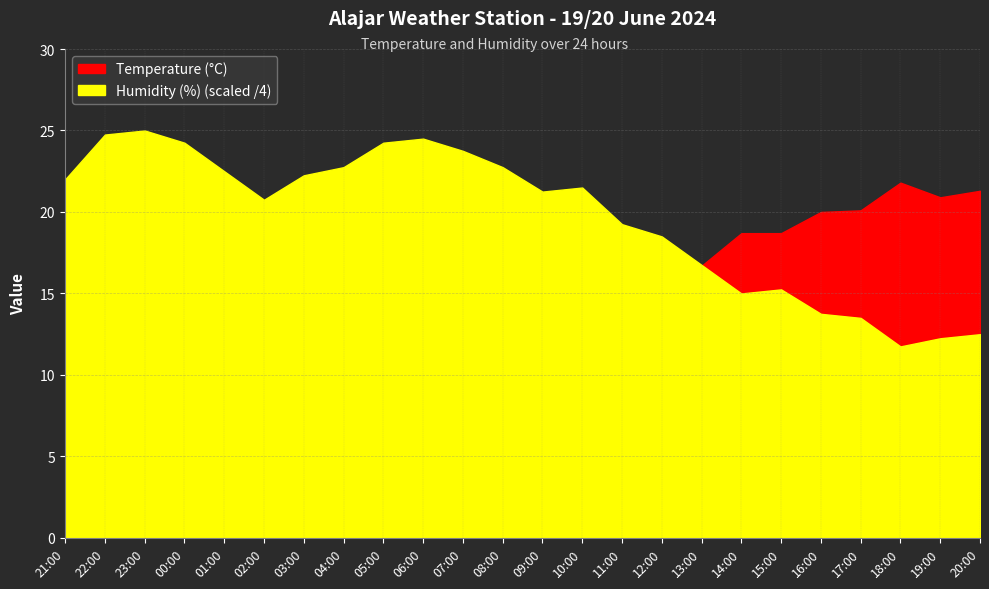

What is the difference between the second highest and second lowest values in the Temperature (°C) series?

10.5